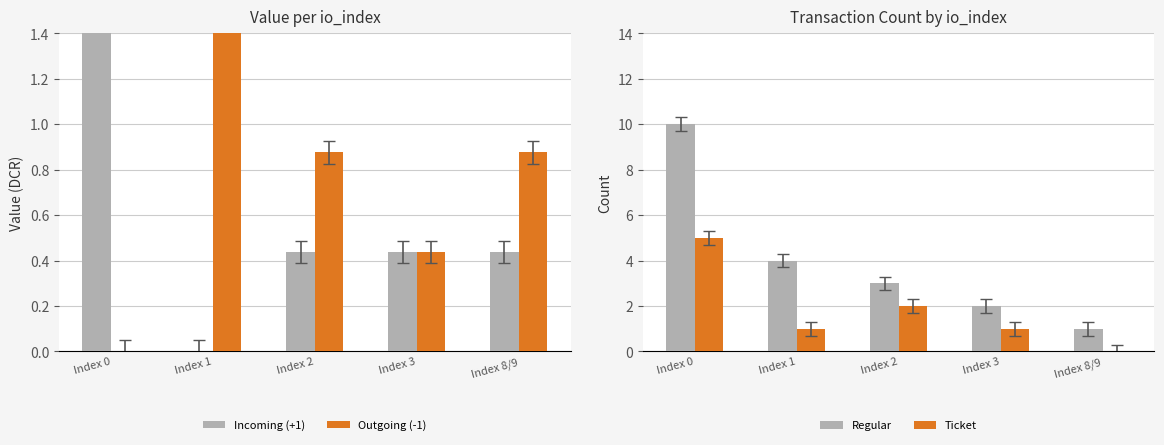

Between Index 3 and Index 8/9, which series saw the biggest shift?

Regular